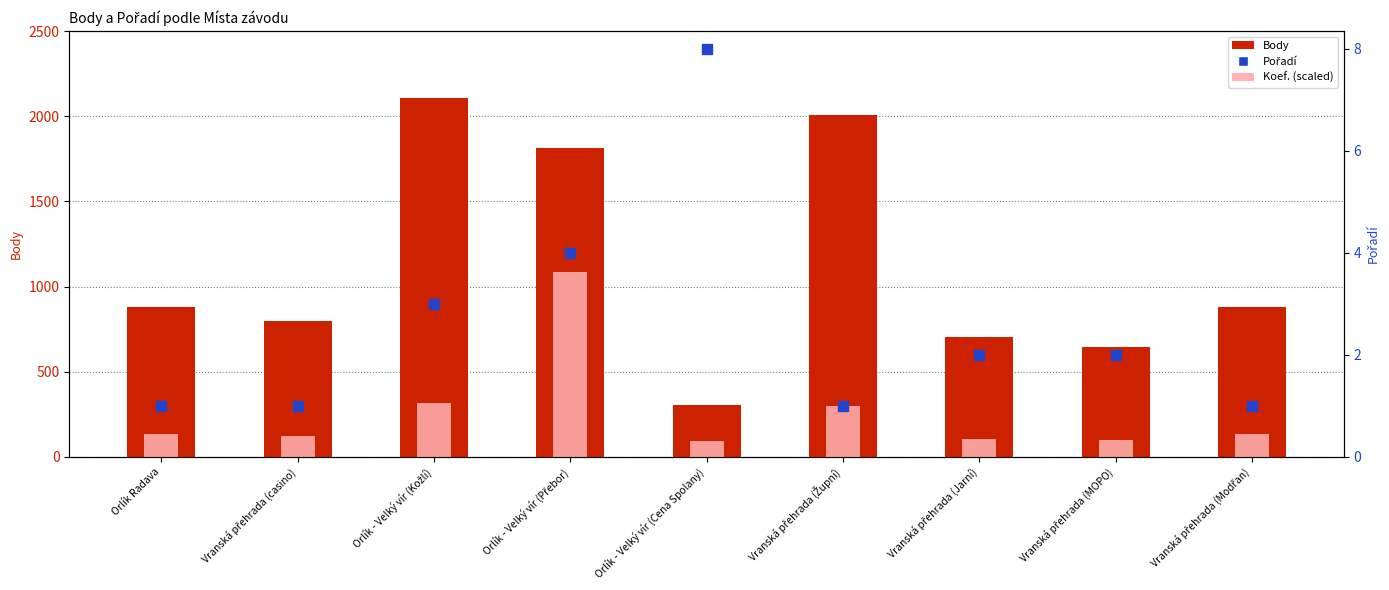

Reading left to right, what are all the values shown in this chart?

Body: 879.0	800.0	2109.0	1813.0	304.0	2008.0	703.0	645.0	879.0
Koef. (scaled): 131.8	120.0	316.3	1087.8	91.2	301.2	105.5	96.8	131.8
Pořadí: 1.0	1.0	3.0	4.0	8.0	1.0	2.0	2.0	1.0